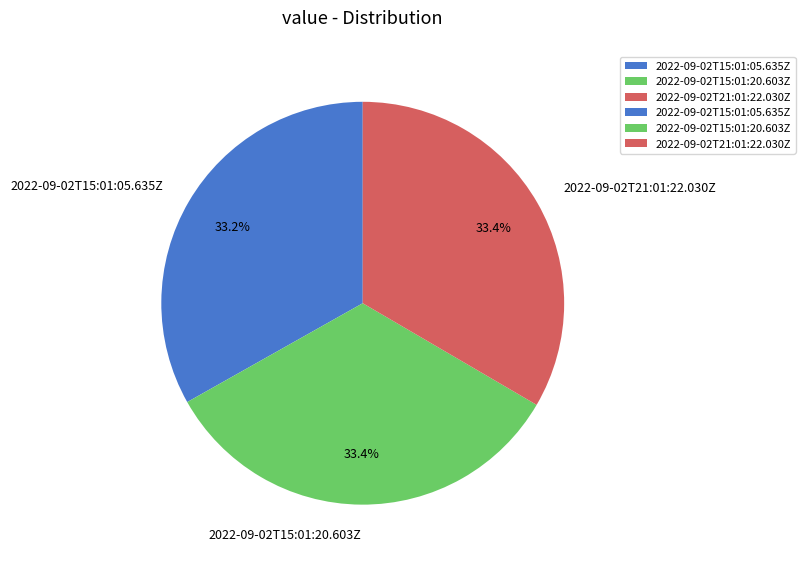

Is it true that 2022-09-02T21:01:22.030Z is 27% of the pie?

False